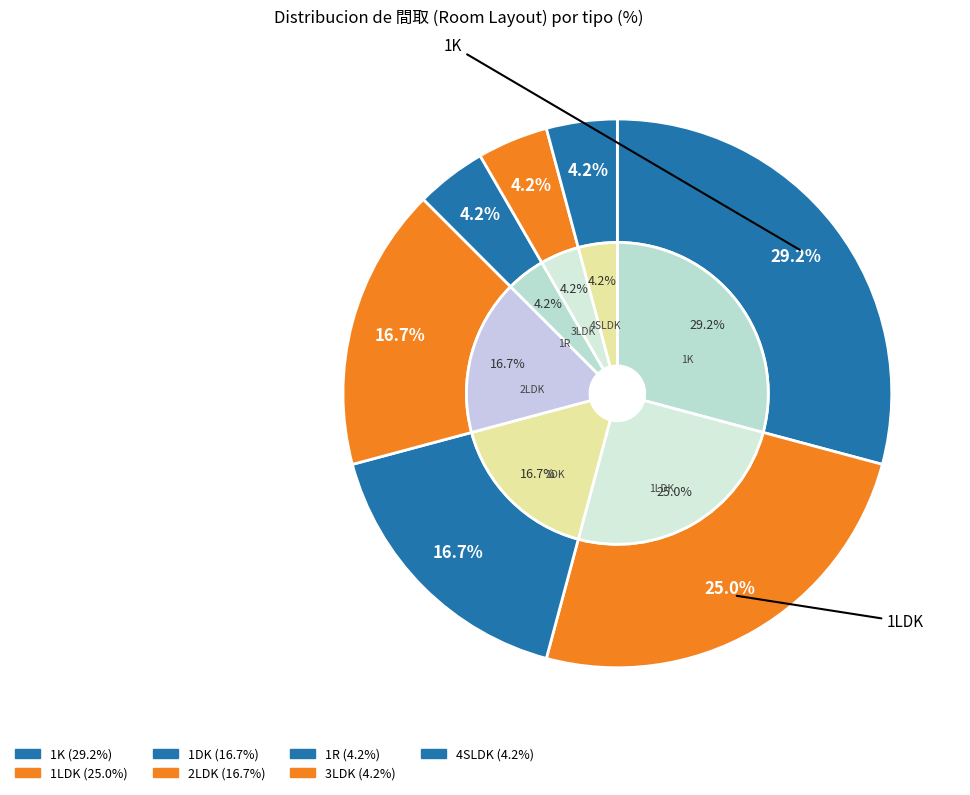

What is the largest slice in the pie chart?

1K